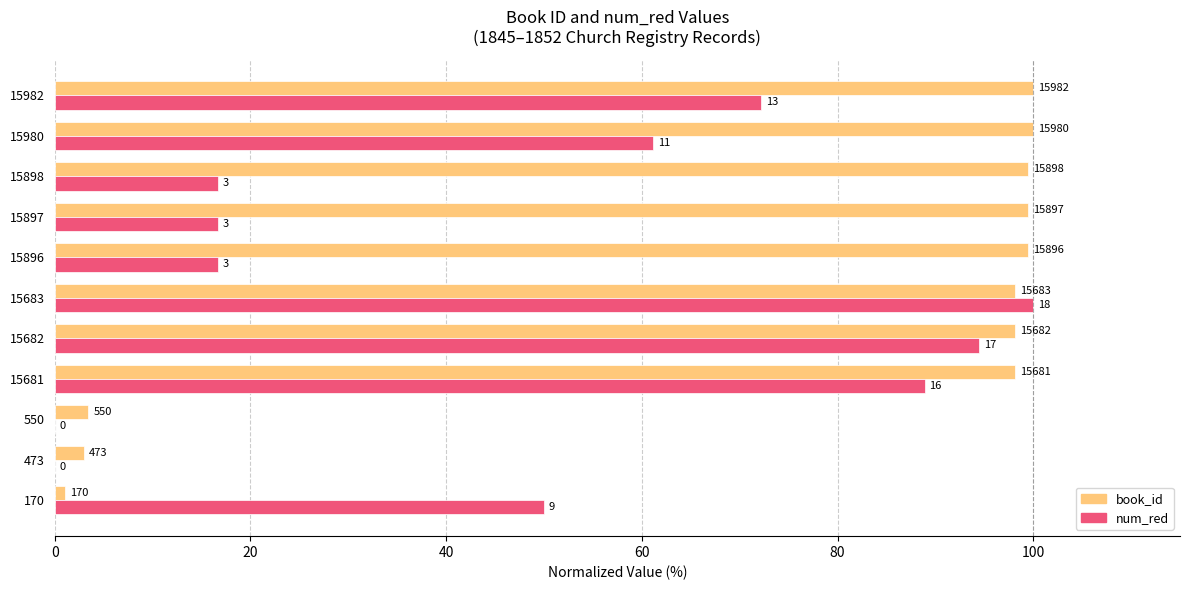

What are all the series names shown in the legend?

book_id, num_red